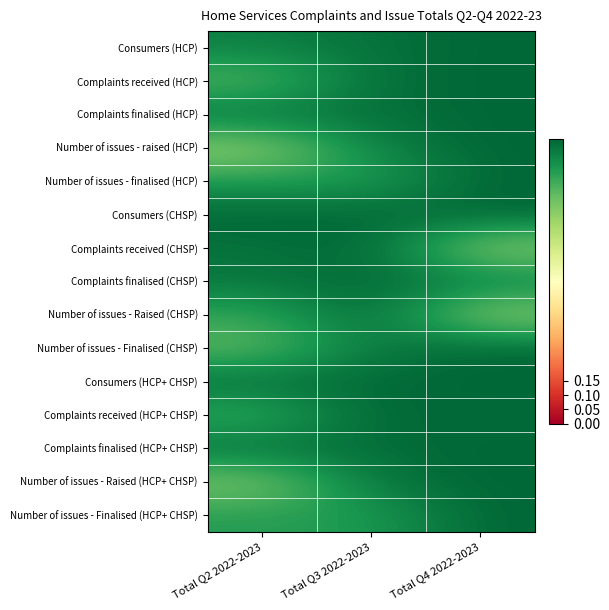

Which series changed the most between Total Q3 2022-2023 and Total Q4 2022-2023?

Number of issues - Raised (CHSP)